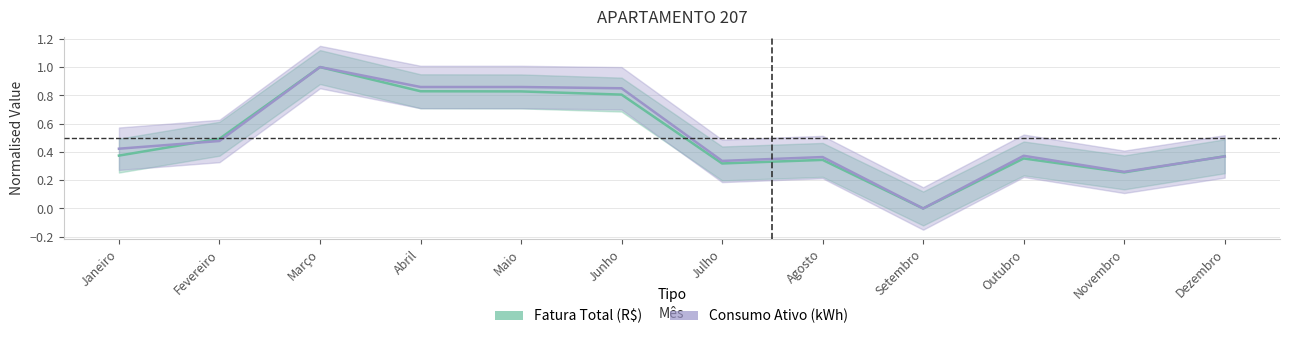

What is the average value of the Fatura Total (R$) series?

0.5